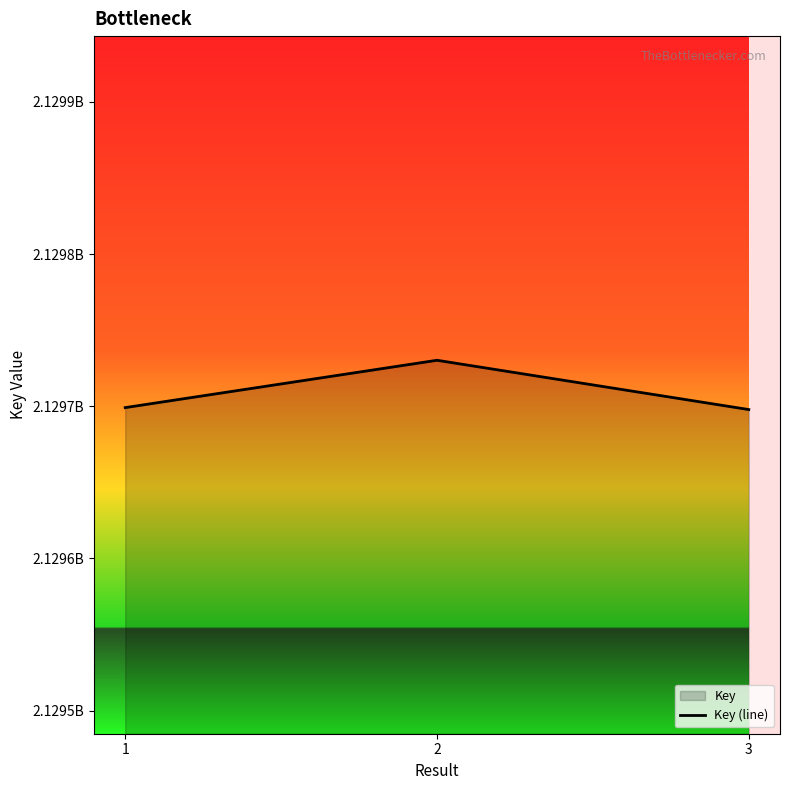

What is the maximum value shown in the chart?

2129730202